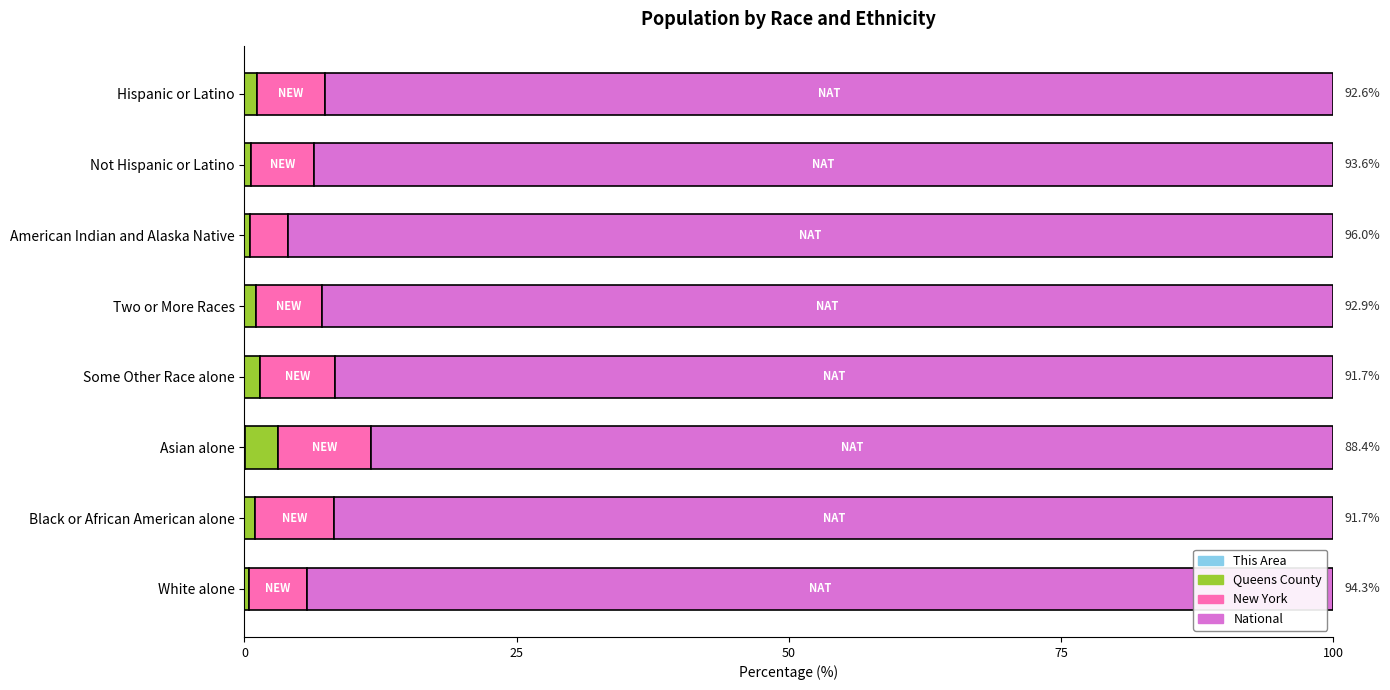

Reading left to right, extract all data points from this chart.

This Area: 0.0	0.0	0.0	0.0	0.0	0.0	0.0	0.0
Queens County: 0.4	1.0	3.1	1.4	1.0	0.5	0.6	1.1
New York: 5.4	7.2	8.6	6.9	6.0	3.5	5.8	6.3
National: 94.3	91.7	88.4	91.7	92.9	96.0	93.6	92.6